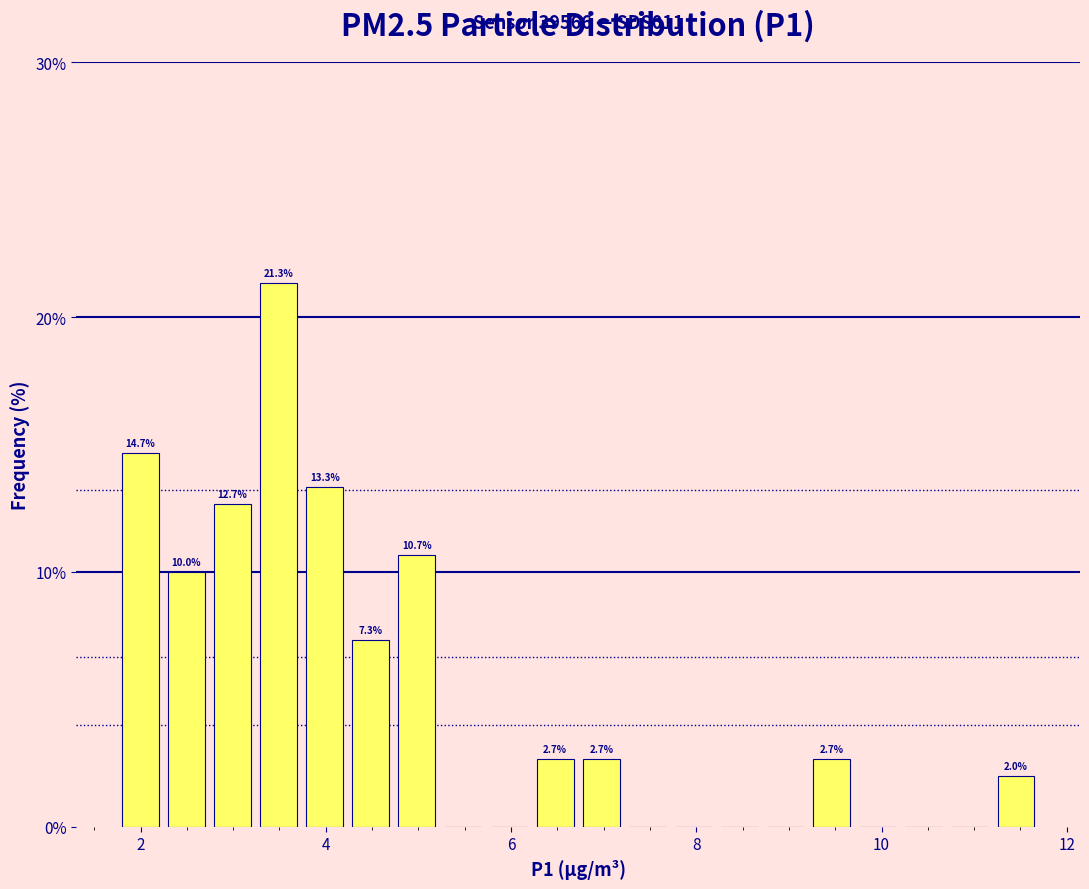

Around what value on the x-axis is the tallest bar? Give the approximate position of its centre, as read against the axis.

3.4